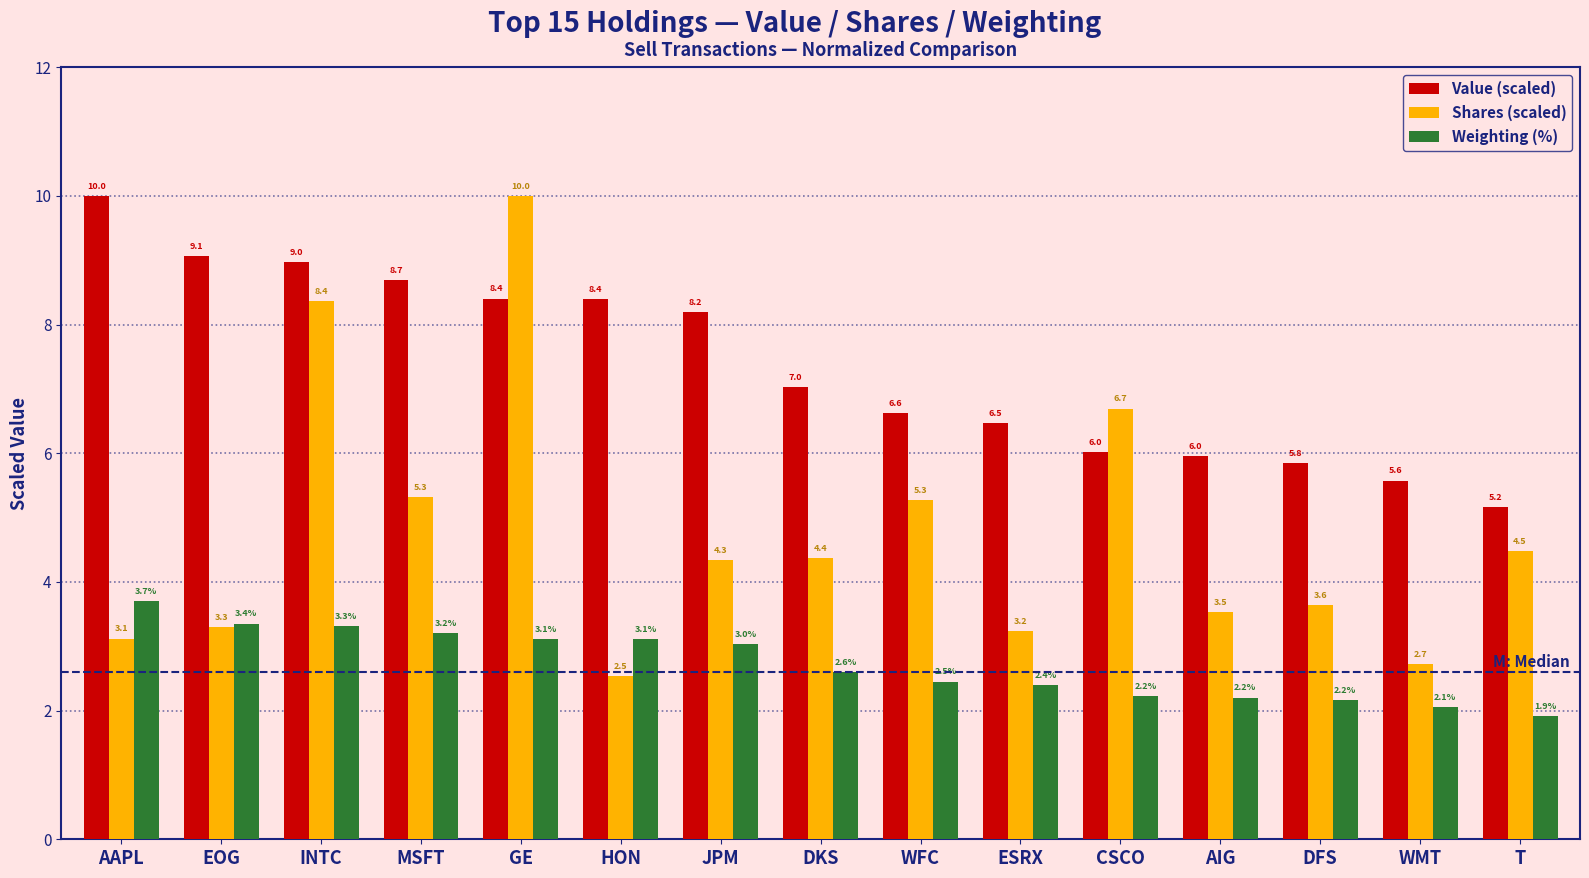

At which category is the sum across all series the highest?

GE